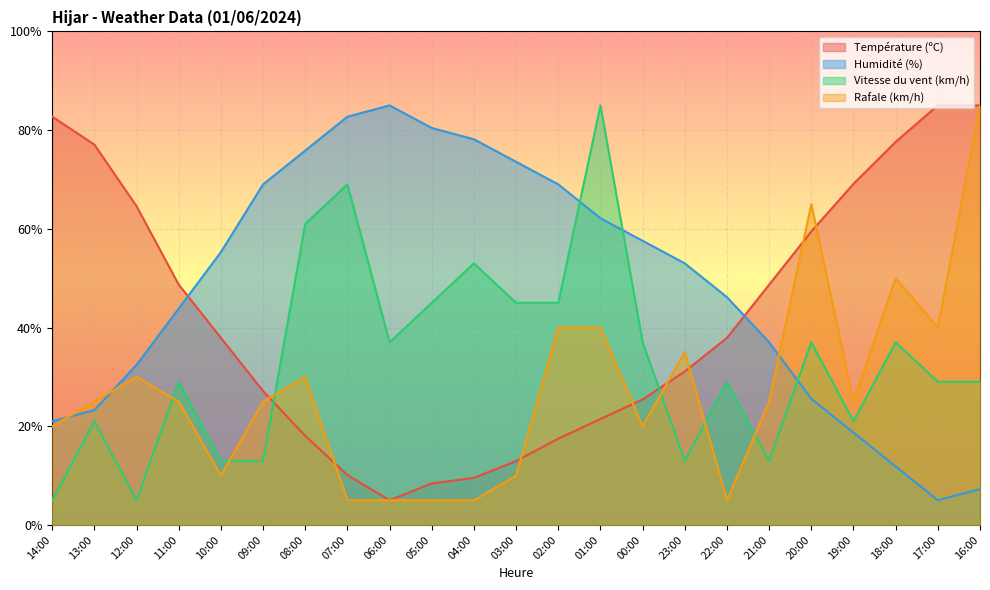

True or false: Rafale (km/h) has a value of 3.4 at 06:00.

False